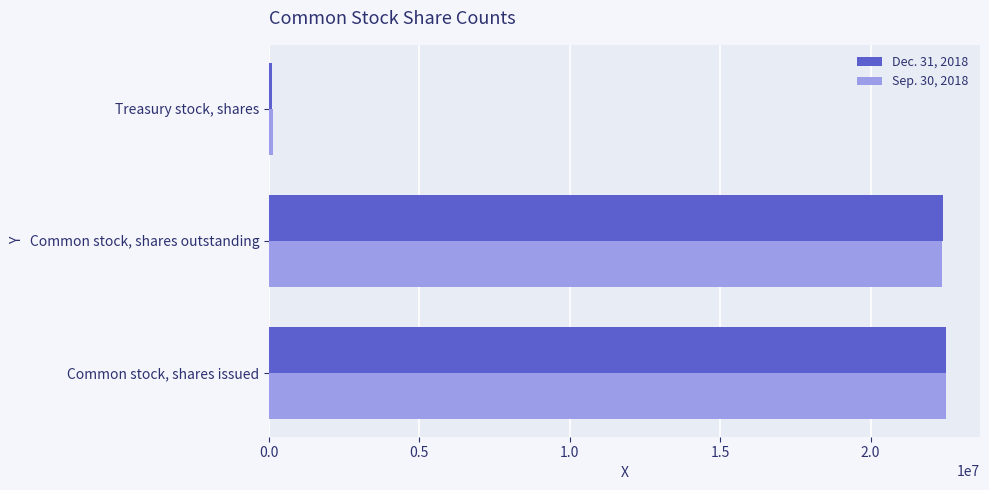

Rank the series at Common stock, shares outstanding from lowest to highest value.

Sep. 30, 2018, Dec. 31, 2018